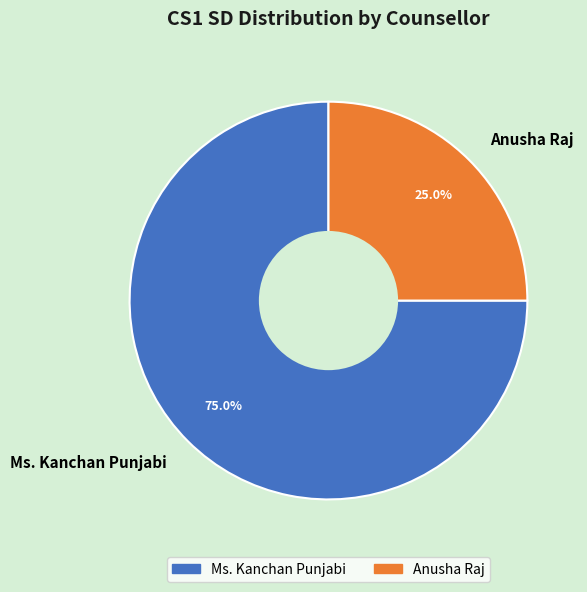

Count the number of slices in the pie.

2